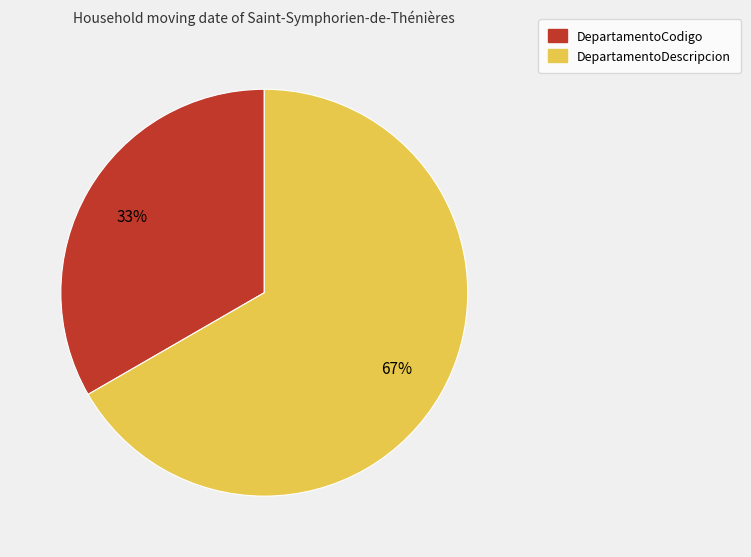

To the nearest percent, what percentage of the pie is DepartamentoDescripcion?

67%